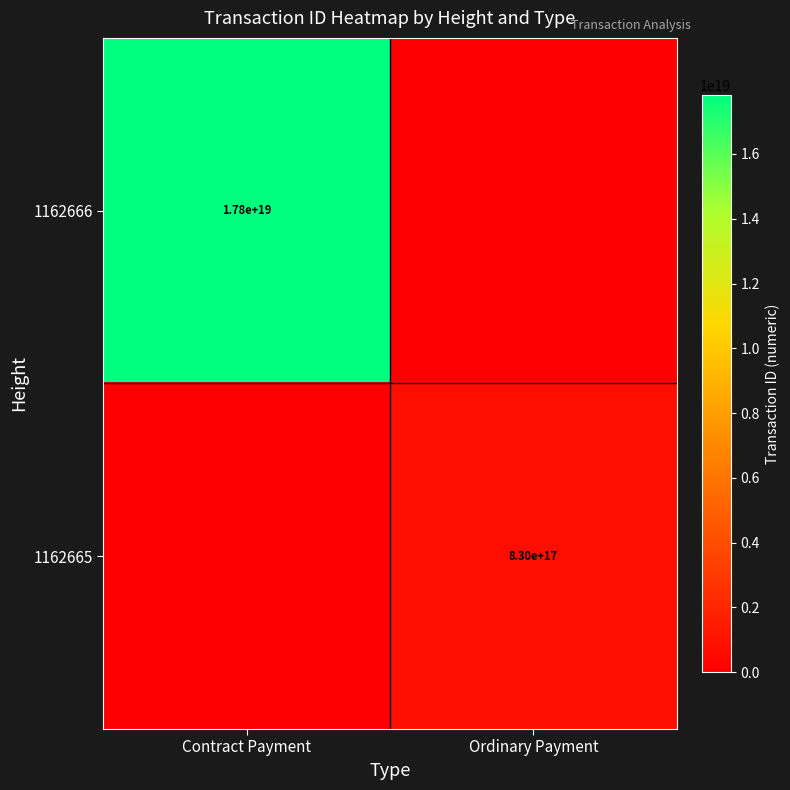

The value of 1162666 at Contract Payment is 29138746334473756672. True or false?

False